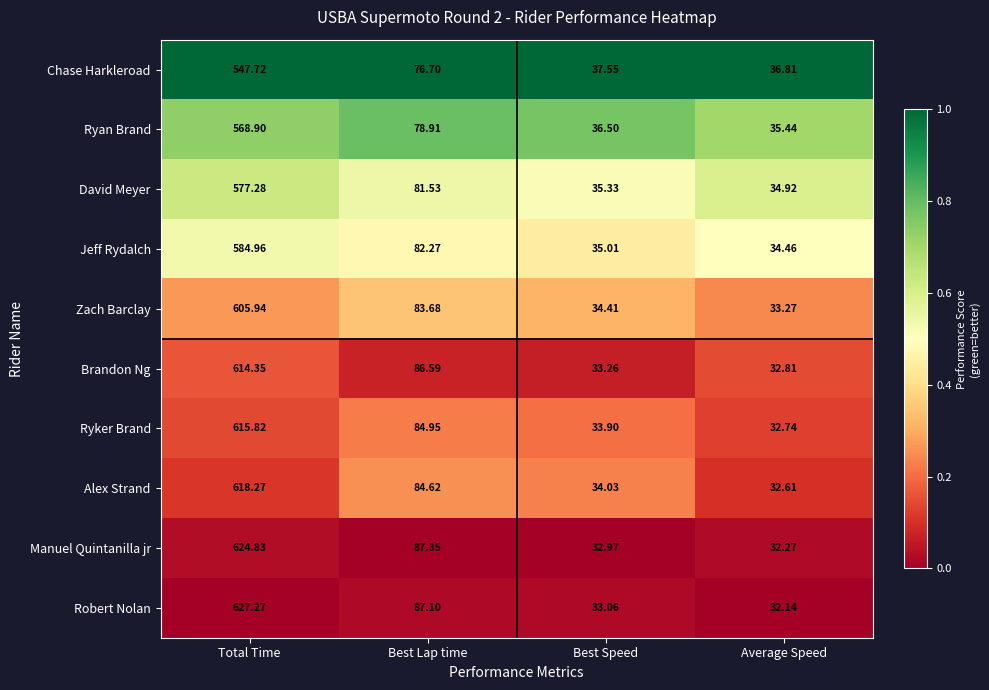

Which series changed the most between Total Time and Average Speed?

Robert Nolan